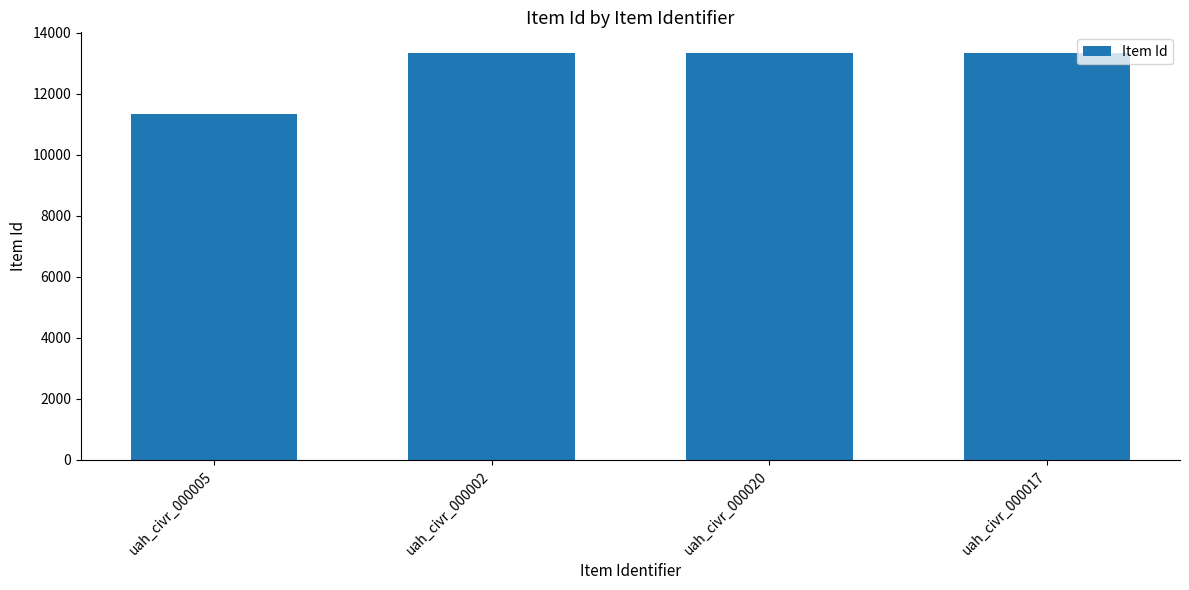

The value at uah_civr_000020 is 13346. True or false?

True